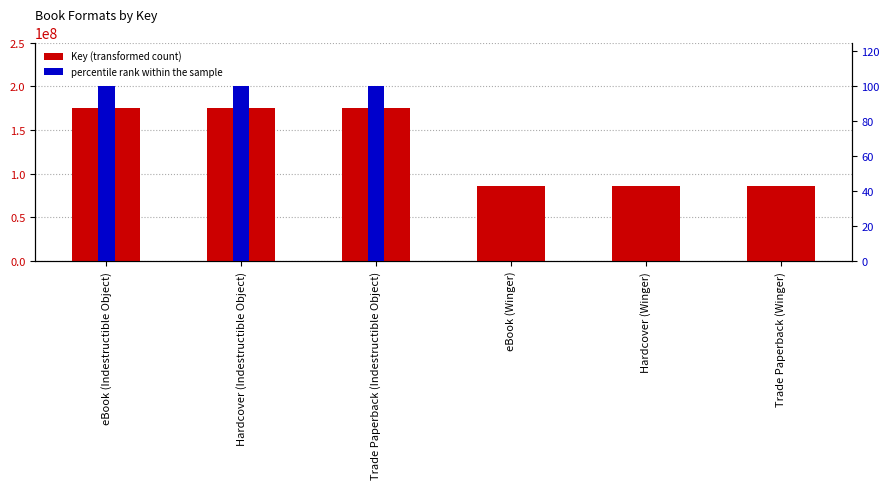

Which category has the highest value across all series?

eBook (Indestructible Object)